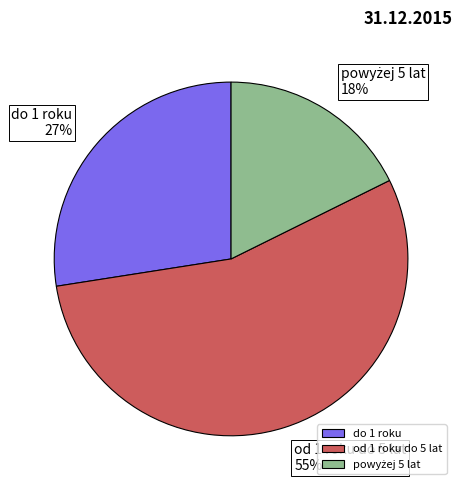

Does od 1 roku do 5 lat account for over 50% of the chart?

Yes